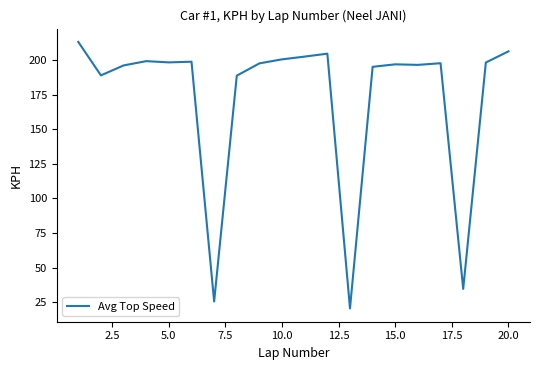

What is the sum of all values?

3461.3